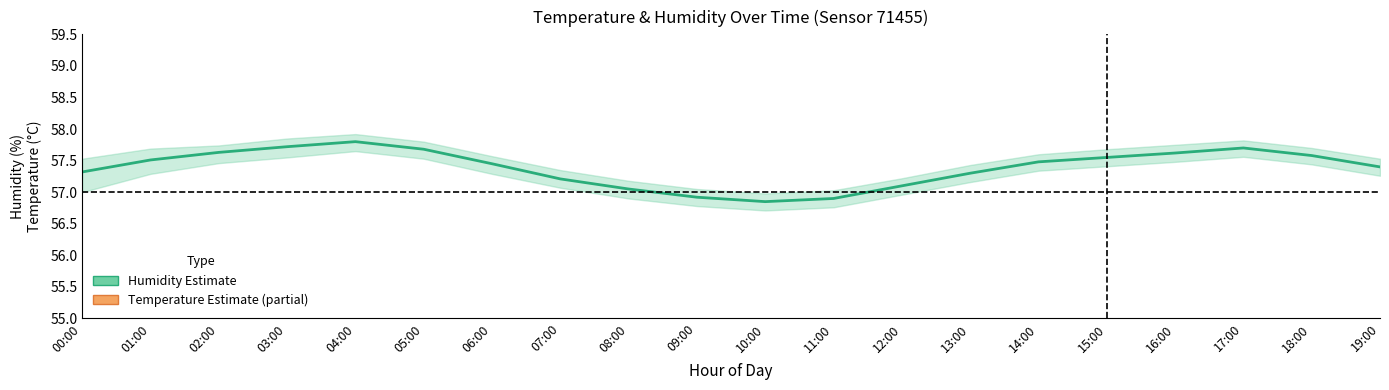

True or false: temperature_lower and humidity_lower cross at least once.

False